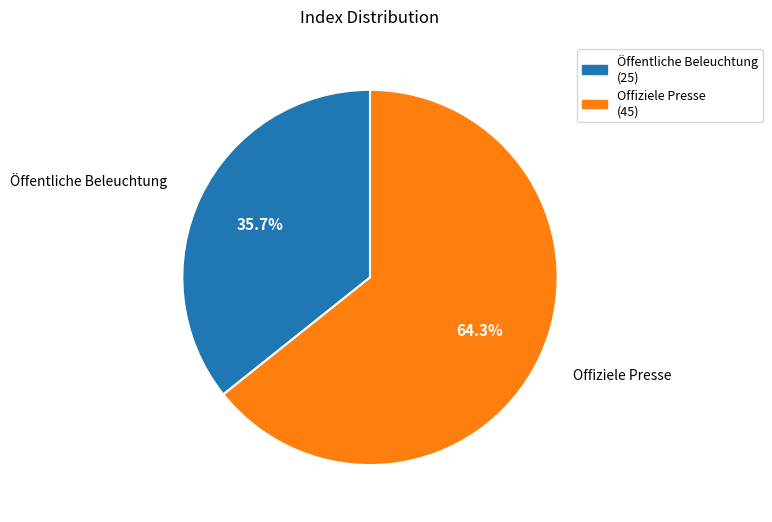

The Öffentliche Beleuchtung slice represents 47% of the pie. True or false?

False